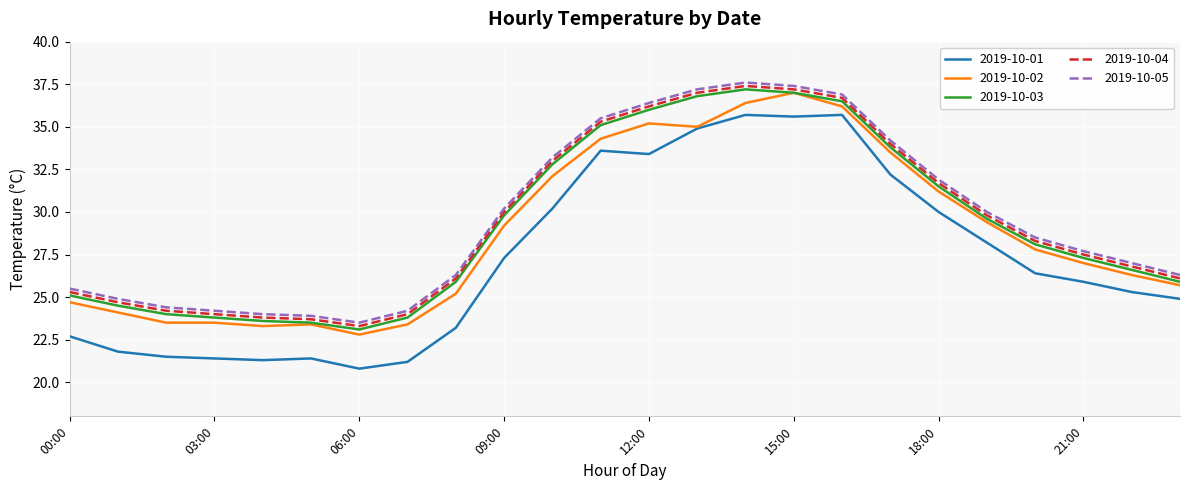

True or false: 2019-10-01 and 2019-10-04 intersect in this chart.

False